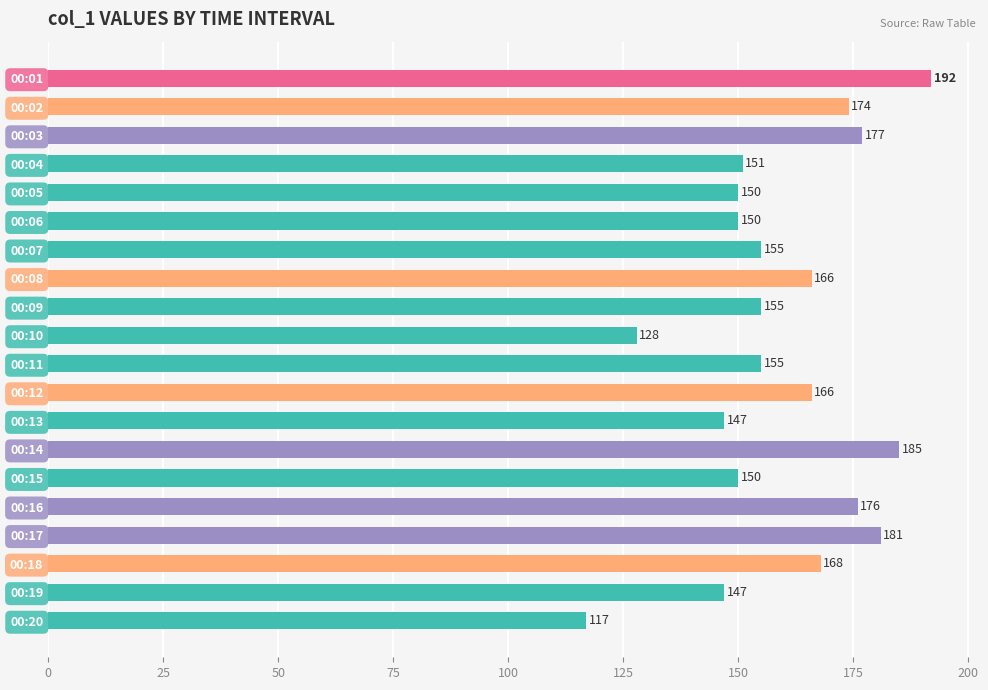

What is the approximate value at 00:02?

174